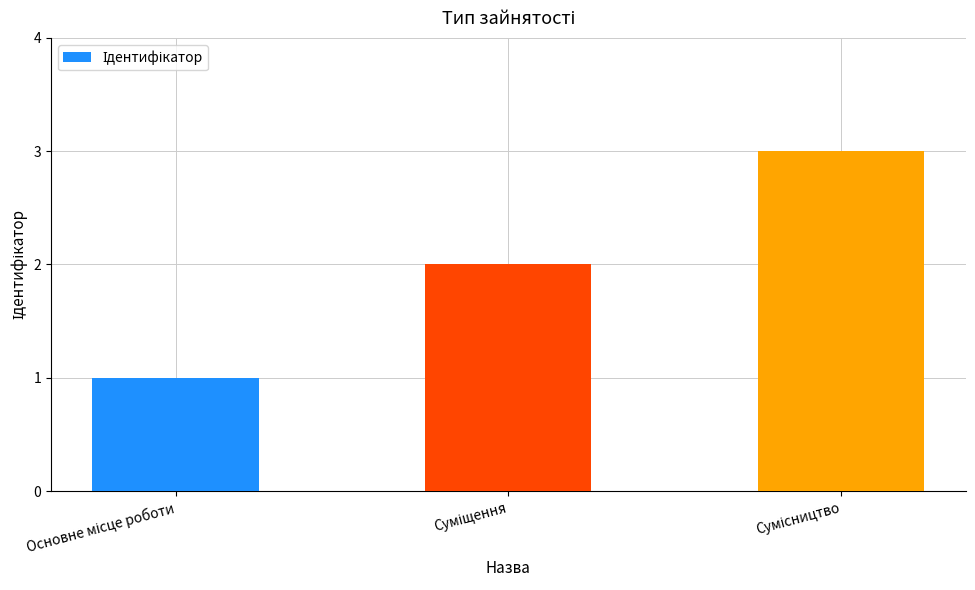

What is the maximum value shown in the chart?

3